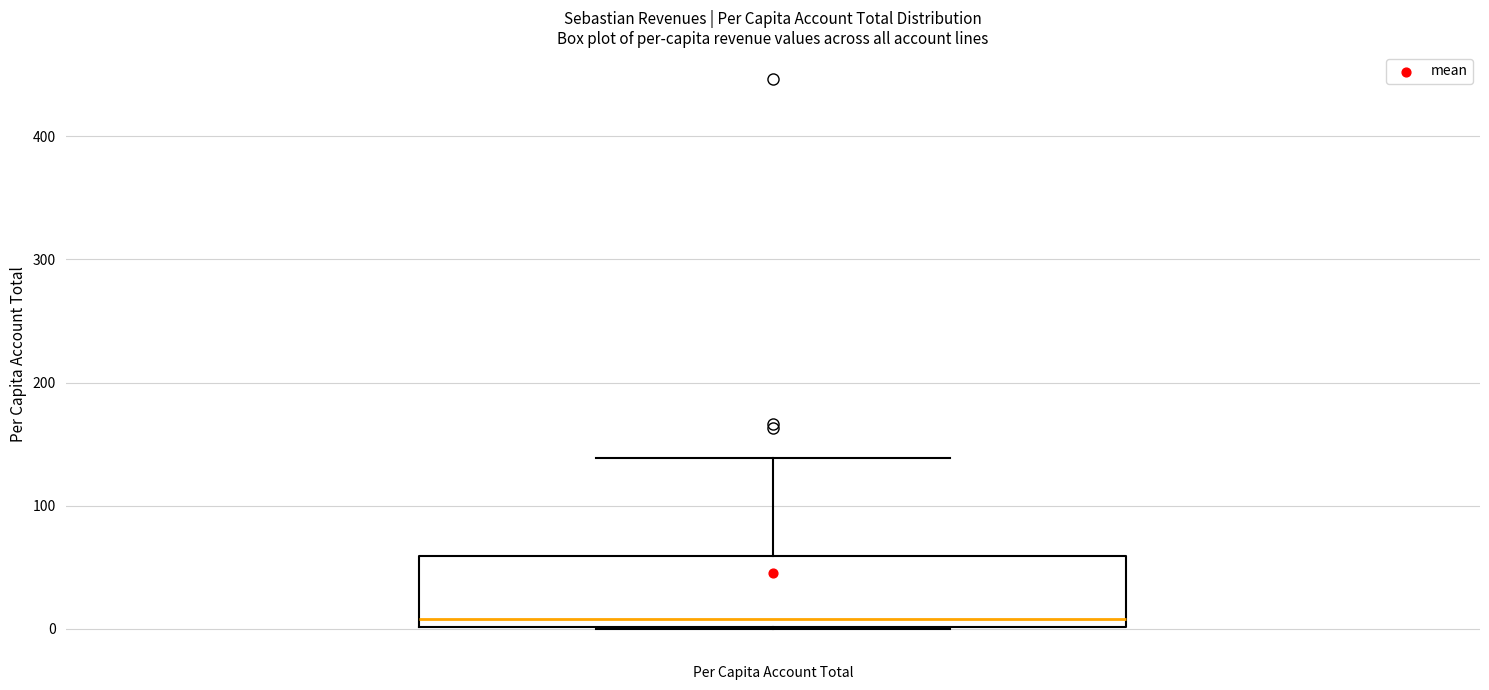

Read this box plot against the y-axis: the position of the median line, the range covered by the box, and the ends of both whiskers. The values are not printed on the chart, so give them approximately, as read against the axis.

median 10, box 0 to 60, whiskers 0 to 140